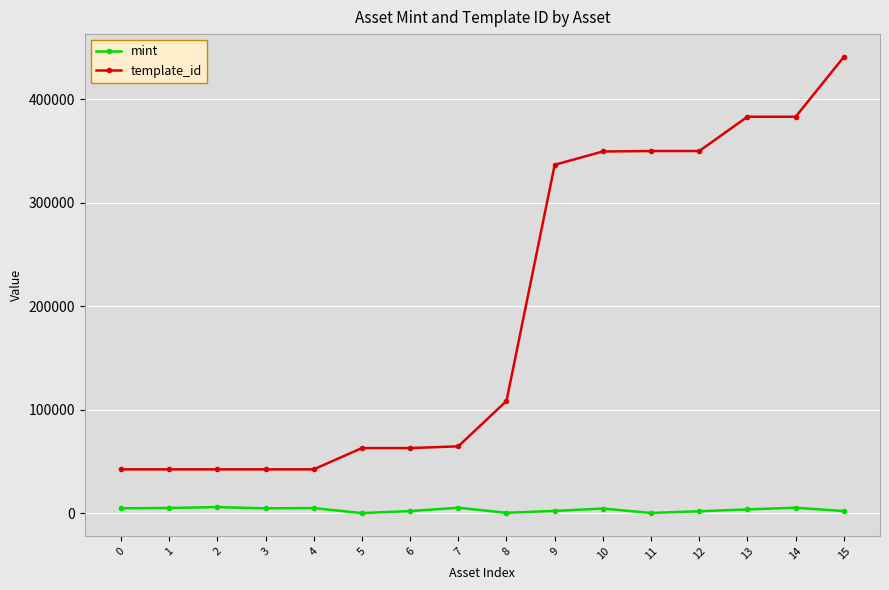

The value of template_id at 14 is 115771. True or false?

False